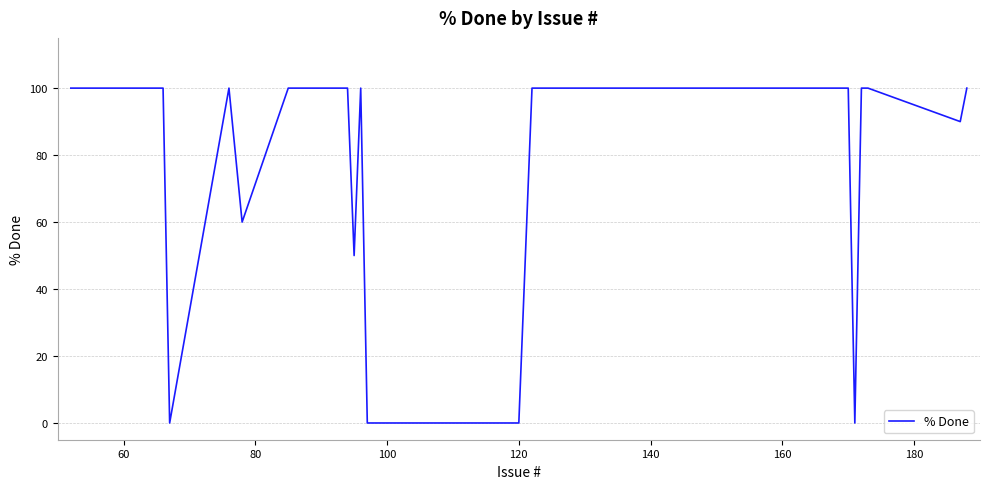

What is the greatest value displayed?

100